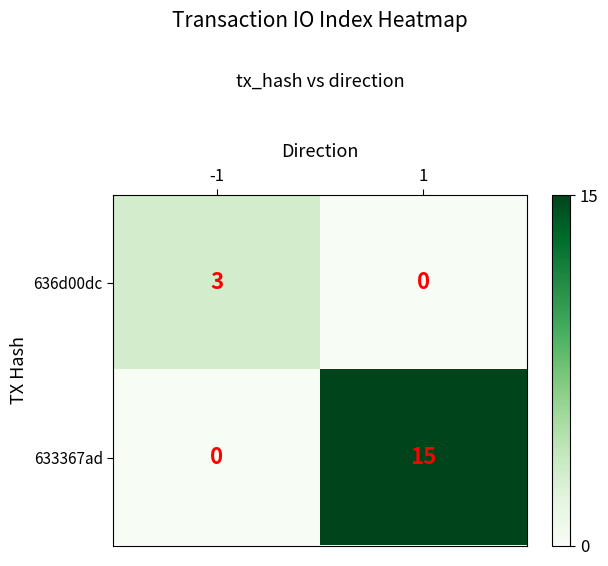

True or false: 633367ad has a value of 0 at -1.

True